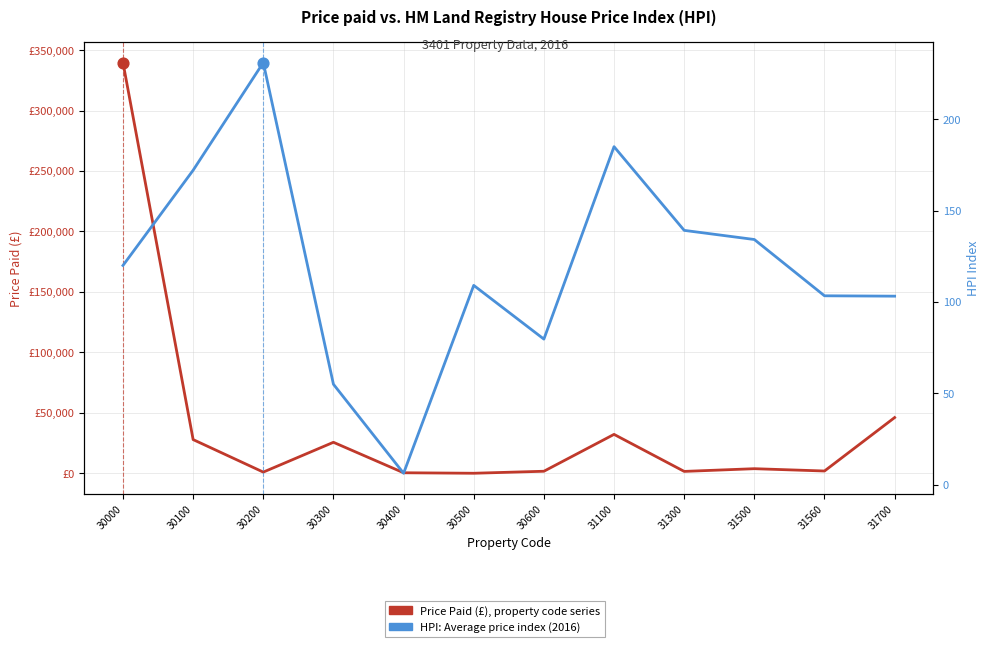

Is the value of HPI: Average price index (2016 series) at 30500 greater than the value of Price Paid (£), 2016 at 30100?

No